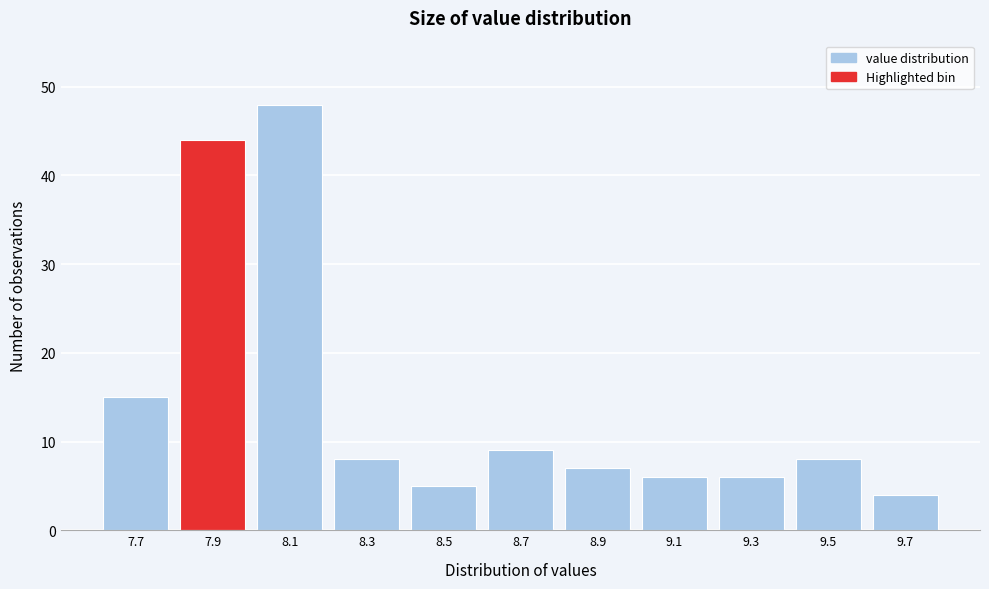

Reading left to right, extract all data points from this chart.

7.7=15	7.9=44	8.1=48	8.3=8	8.5=5	8.7=9	8.9=7	9.1=6	9.3=6	9.5=8	9.7=4